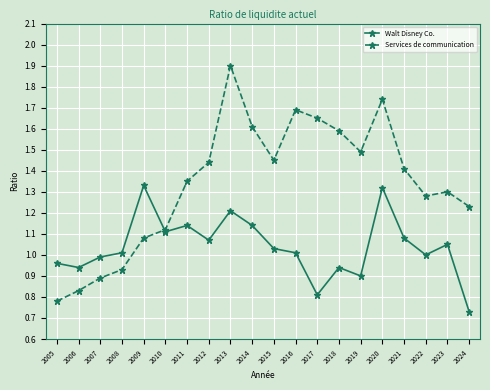

How many values in the Services de communication series exceed 1?

16